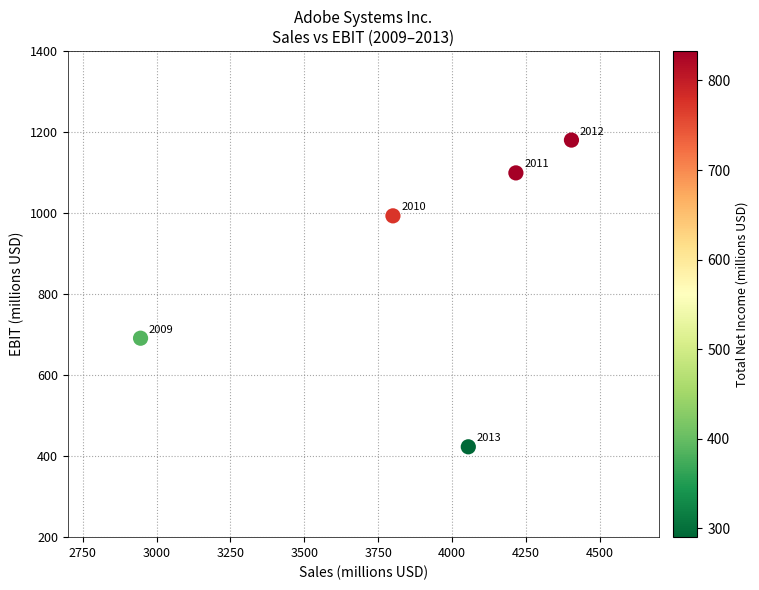

What Y value in the scatter plot is closest to 801?

691